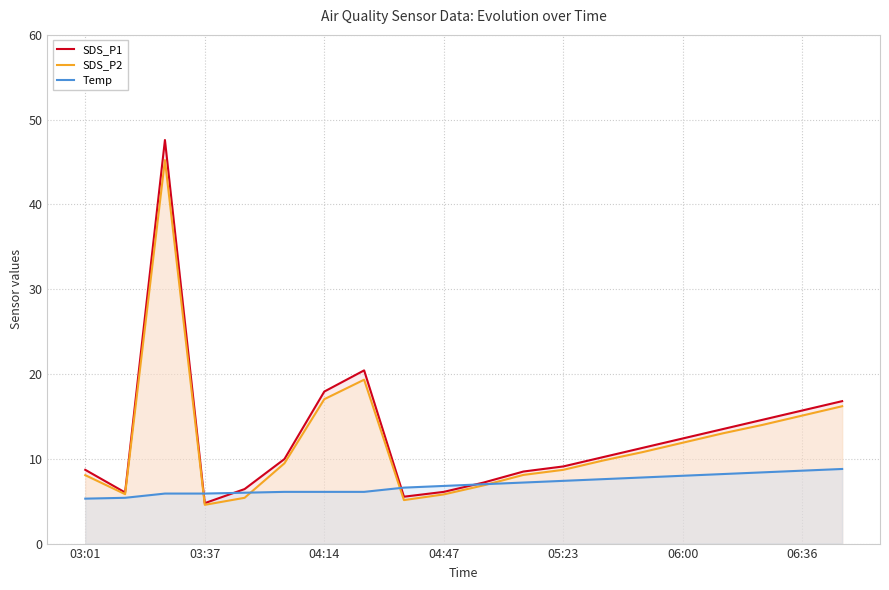

What is the highest value of the Temp series?

8.8